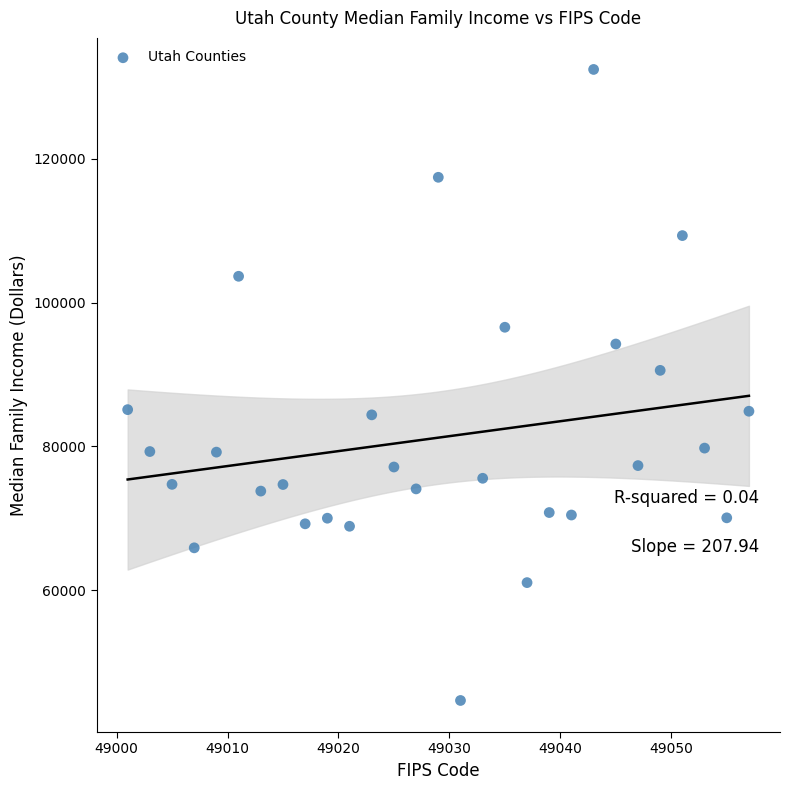

What Y value in the scatter plot is closest to 88544?

90576